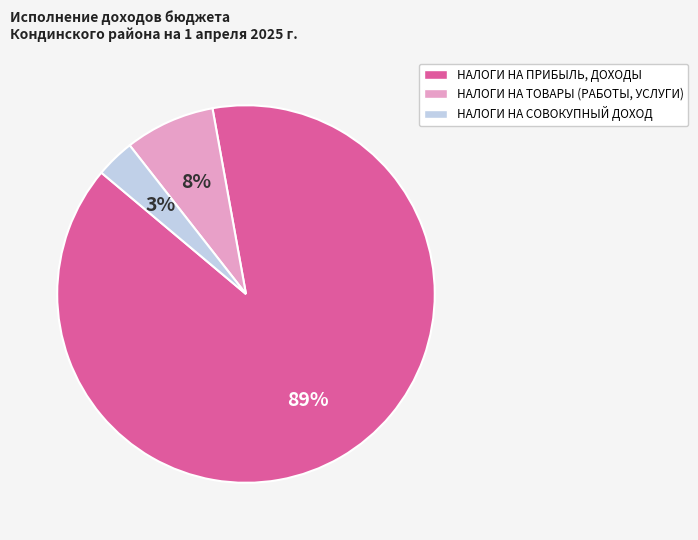

Which category has the biggest portion of the pie?

НАЛОГИ НА ПРИБЫЛЬ, ДОХОДЫ